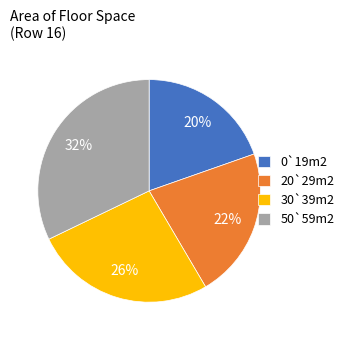

Is the sum of 20`29m2 and 30`39m2 greater than half?

No